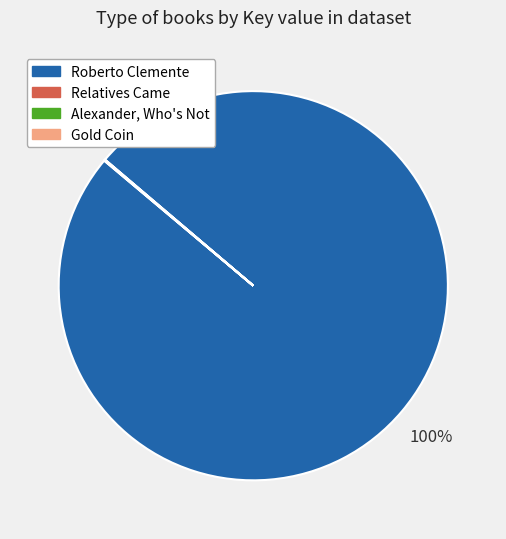

Which slice is the largest?

Roberto Clemente